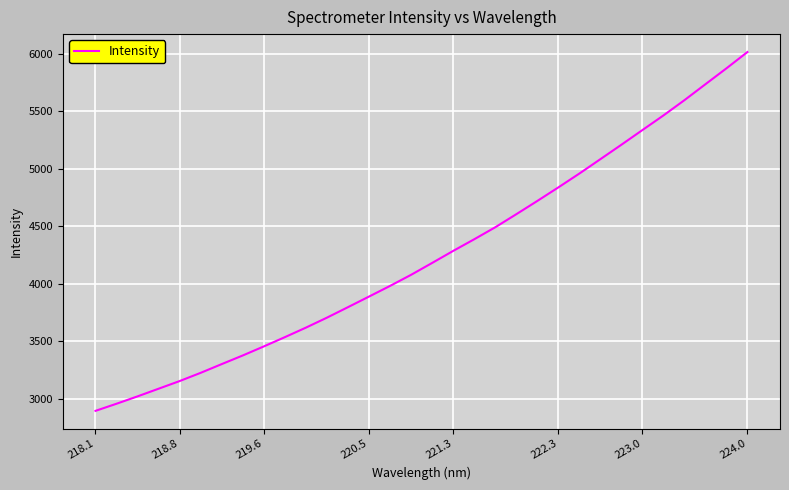

What is the greatest value displayed?

6015.3